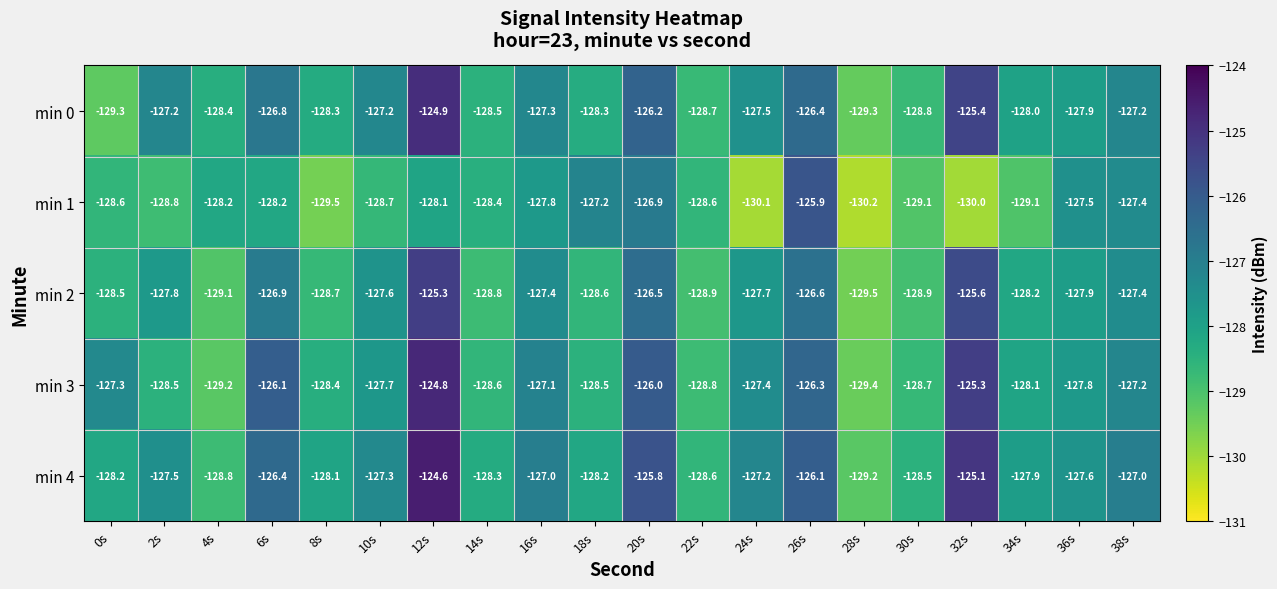

Is it true that min 0 equals -174.6 at 2s?

False